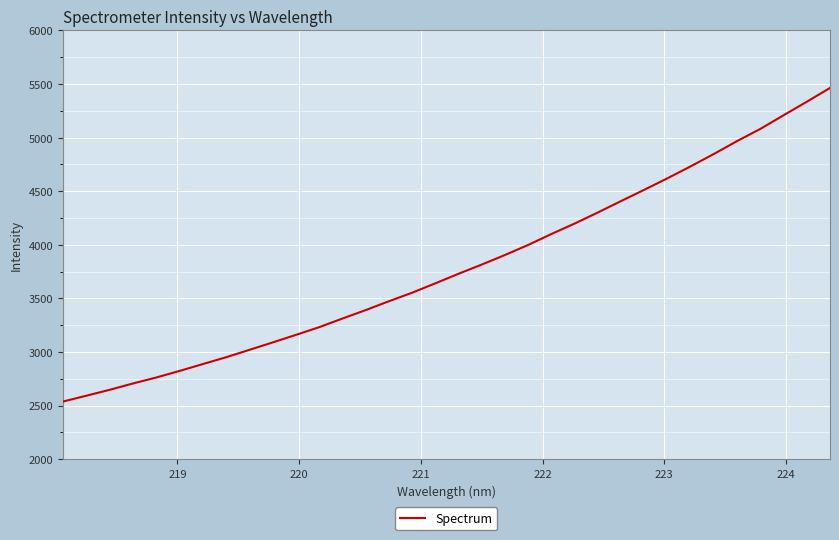

What is the smallest value displayed?

2536.8